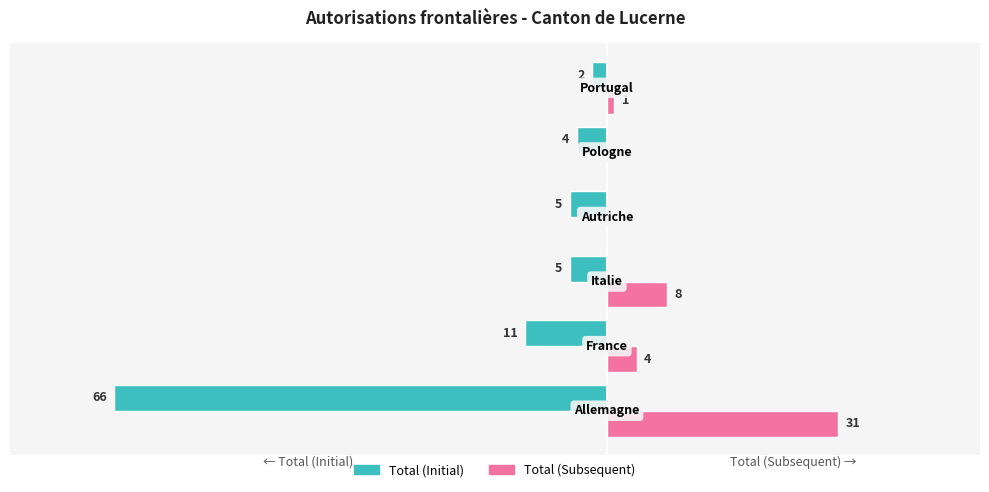

Which series has the largest total across all categories?

Total (Subsequent)